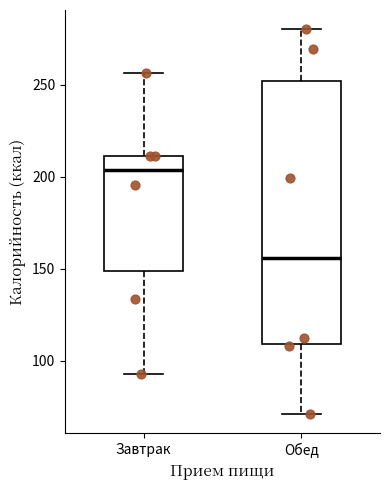

Reading left to right, transcribe this box plot: for each box, give where its median line is, the range the box spans, and where its two whiskers end, as read against the y-axis. The values are not printed on the chart, so give them approximately, as read against the axis.

Завтрак: median 205, box 150 to 210, whiskers 95 to 255
Обед: median 155, box 110 to 250, whiskers 70 to 280